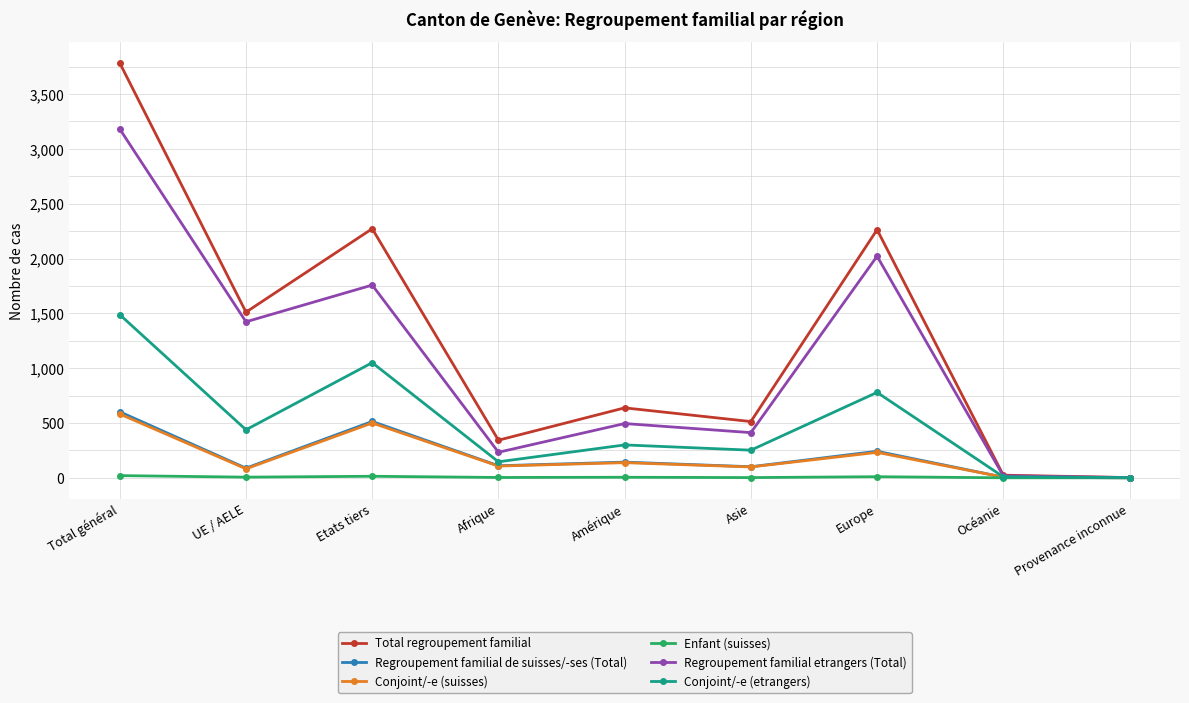

Which label corresponds to the largest value in the chart?

Total général